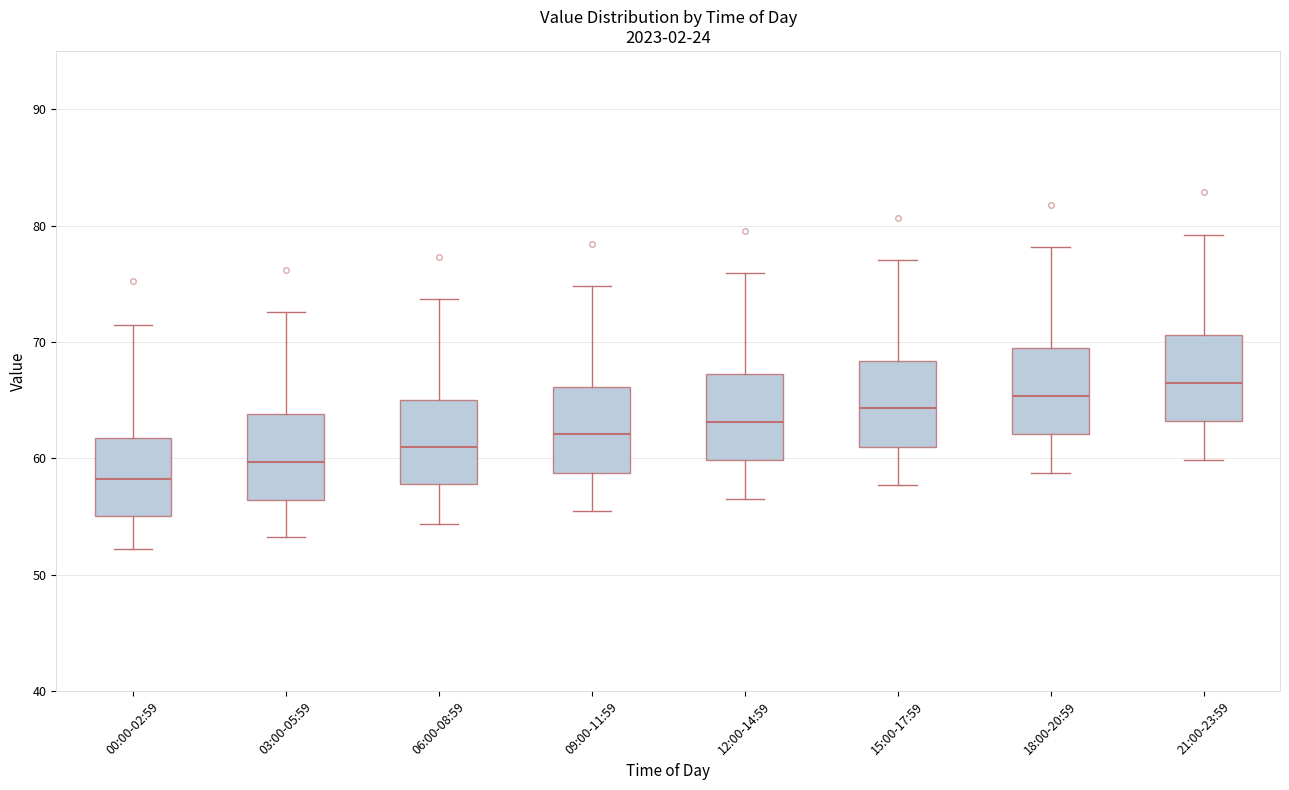

Which box's median line is the highest?

21:00-23:59